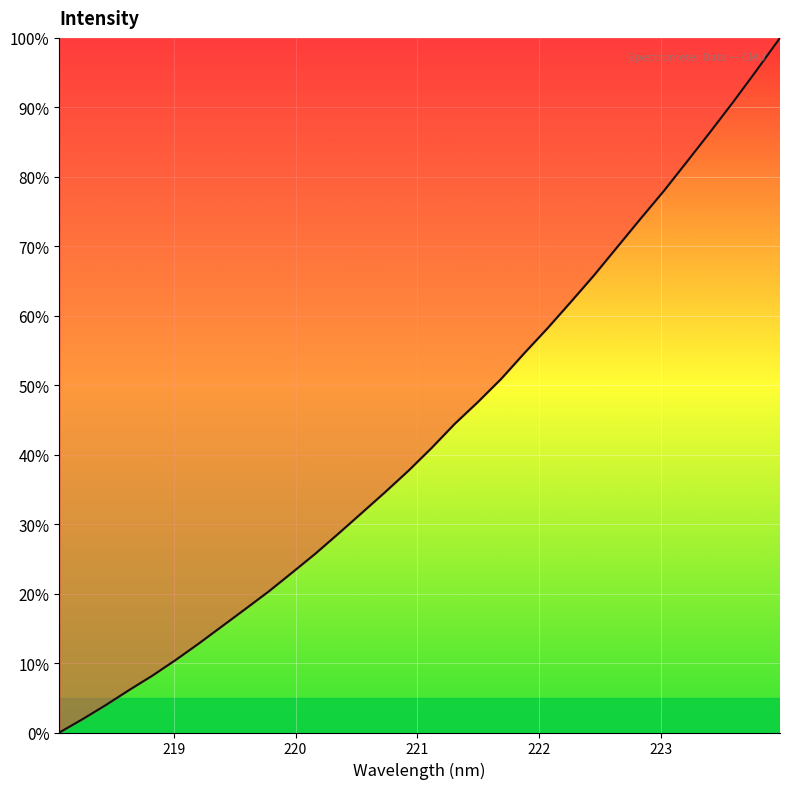

What is the maximum value shown in the chart?

100.0